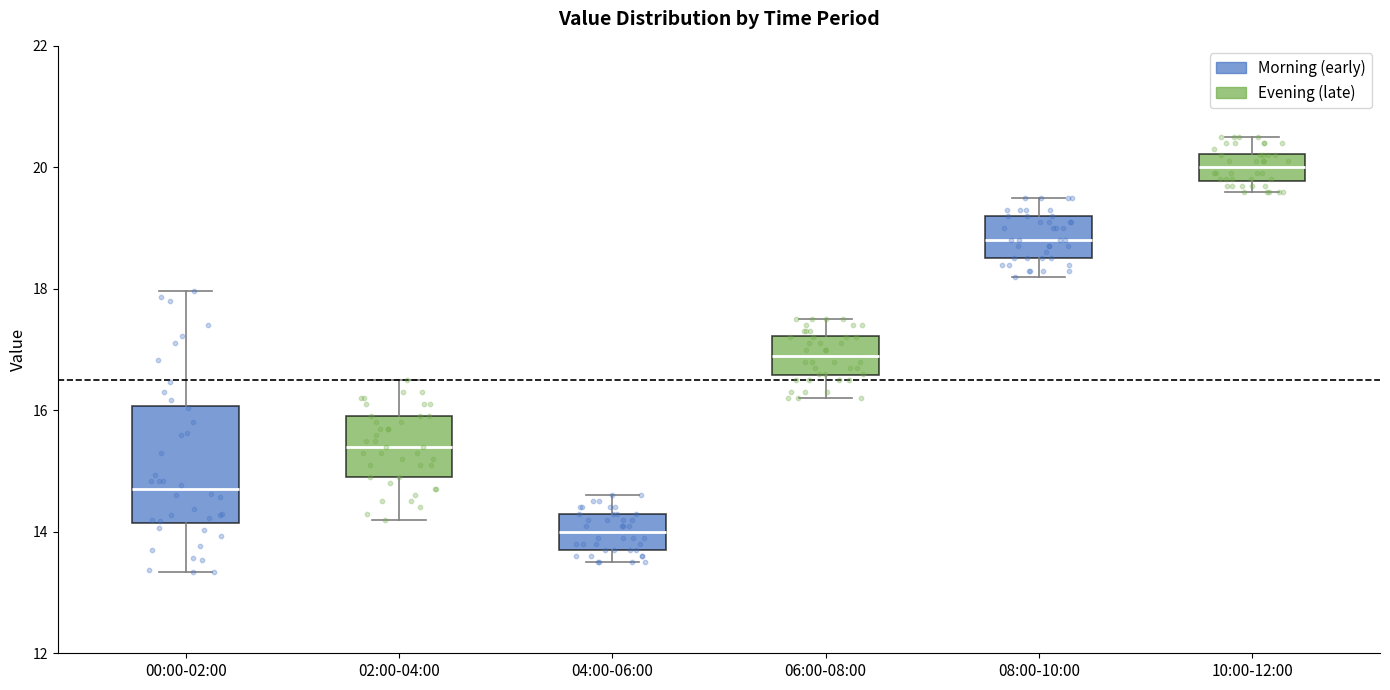

Comparing the boxes themselves (not the whiskers), which one is the tallest?

00:00-02:00